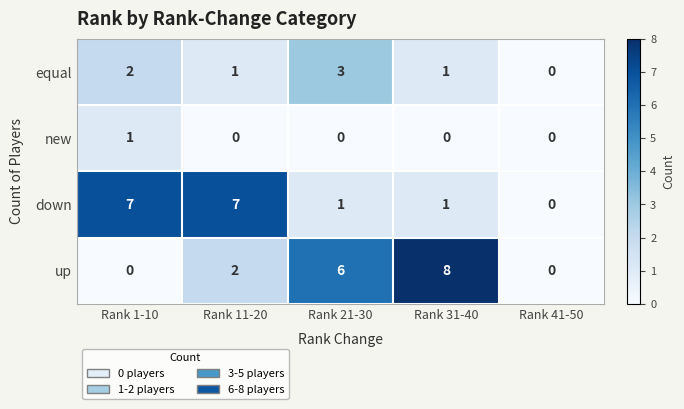

Rank the series at Rank 11-20 from highest to lowest value.

down, up, equal, new